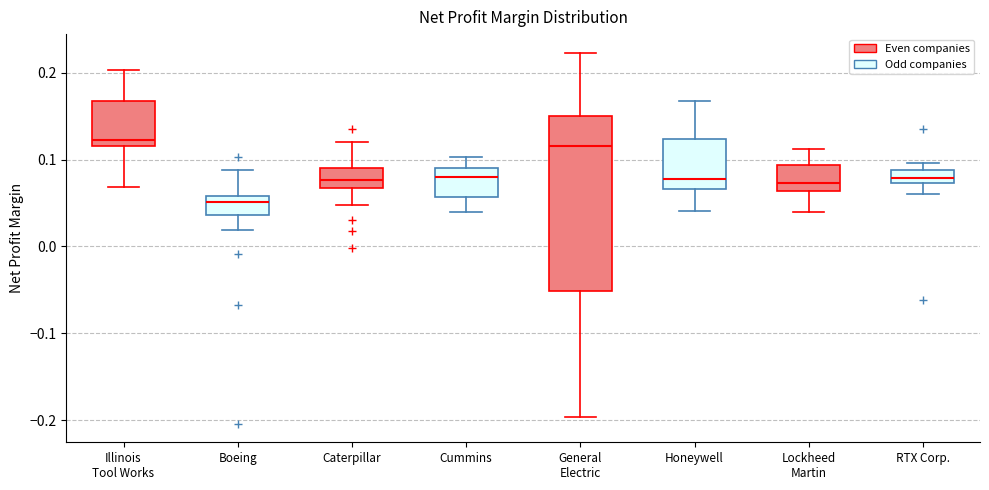

Which box's median line is the lowest?

Boeing